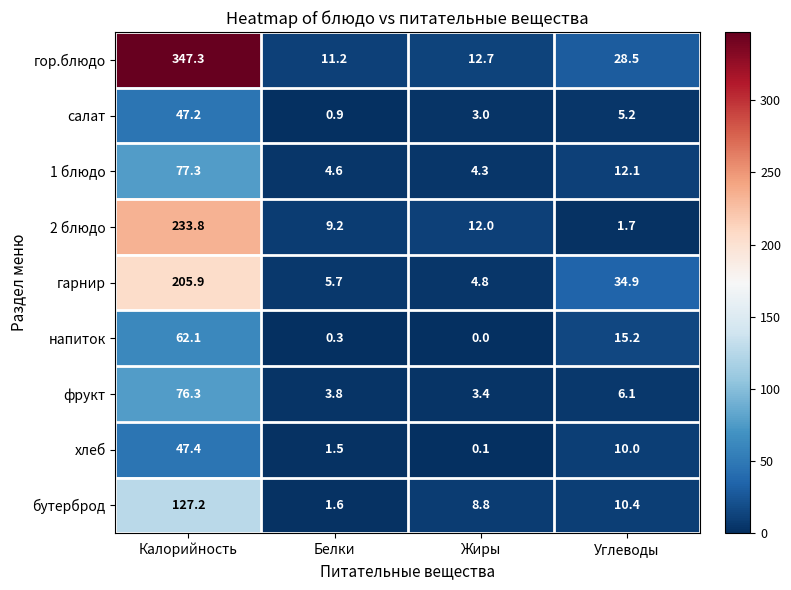

What is the total value across all series at Белки?

38.8